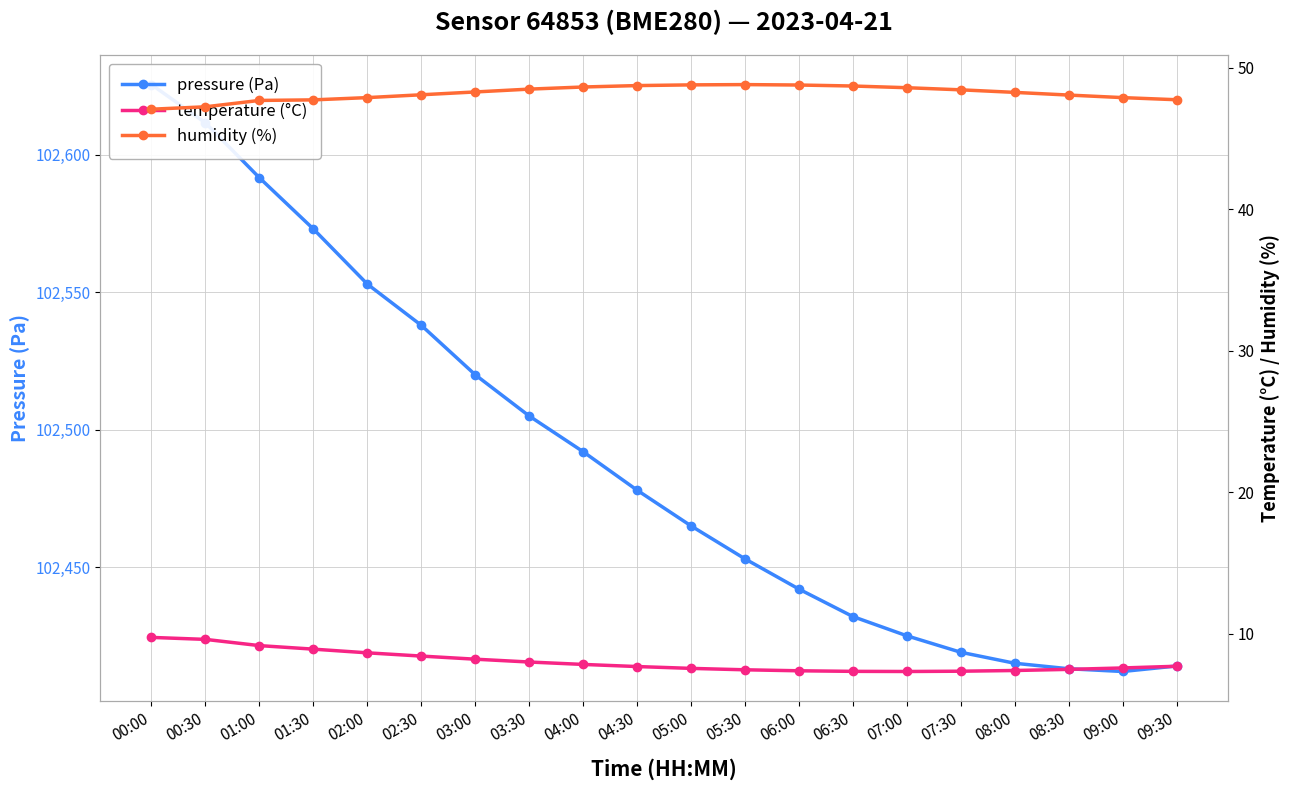

What is the average value of the pressure series?

102488.9